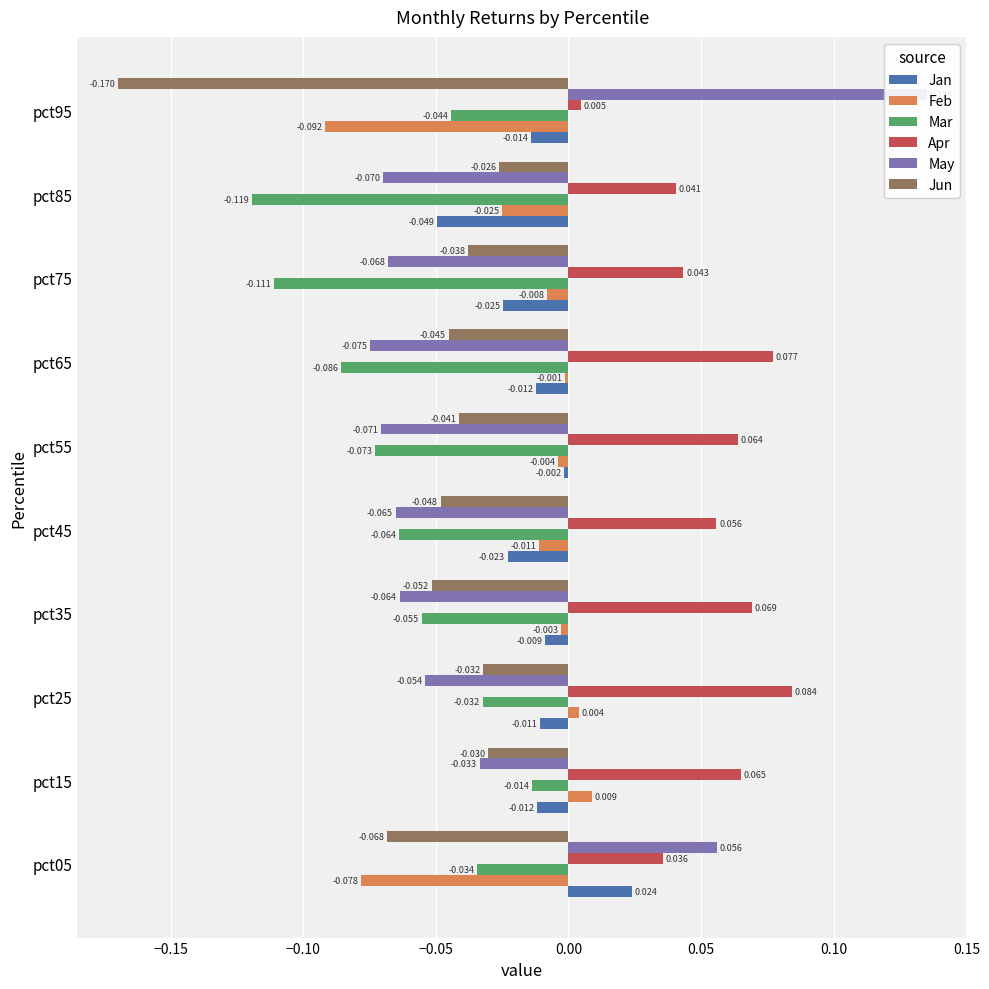

What is the average value of the Jun series?

-0.1